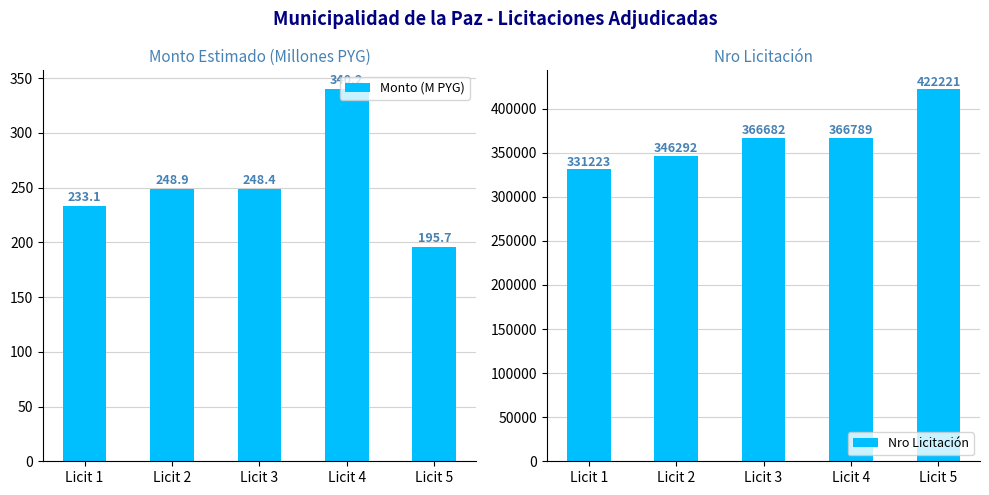

What is the maximum value for Nro Licitación?

422221